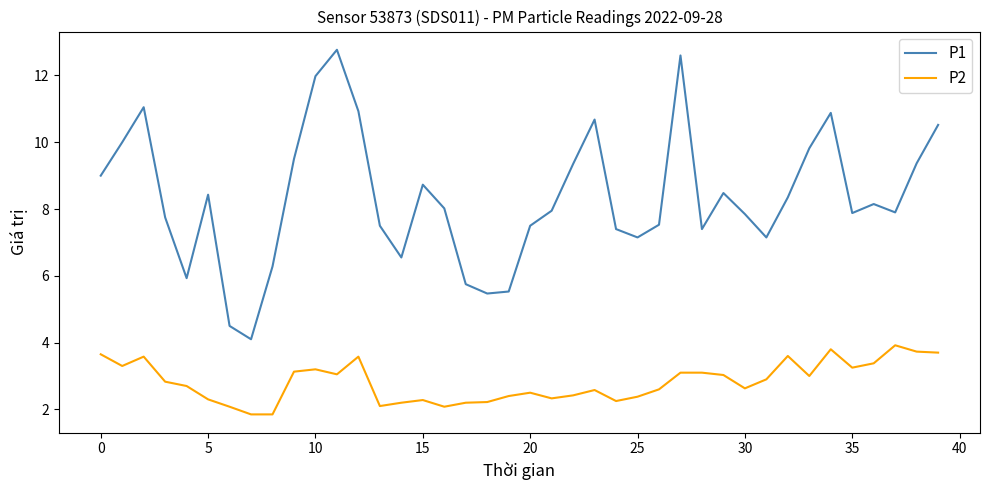

List the series in order of their peak value, highest first.

P1, P2